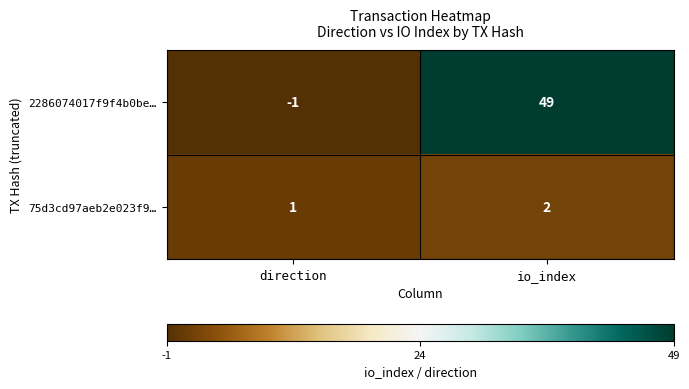

What is the difference between the maximum and minimum values in the 2286074017f9f4b0be… series?

50